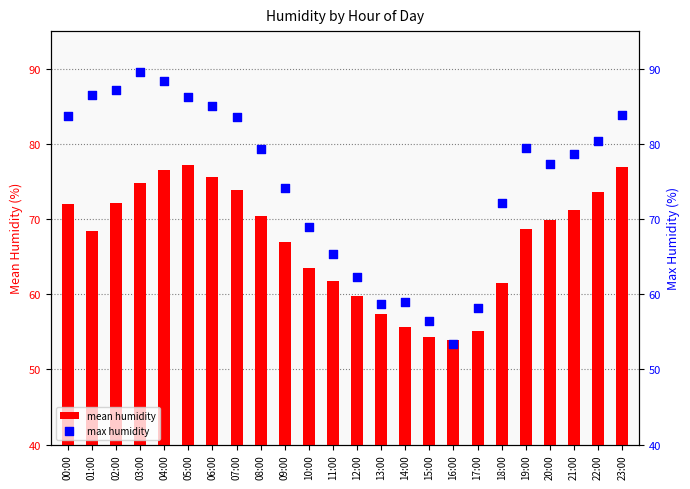

At how many categories does at least one series exceed 68?

17